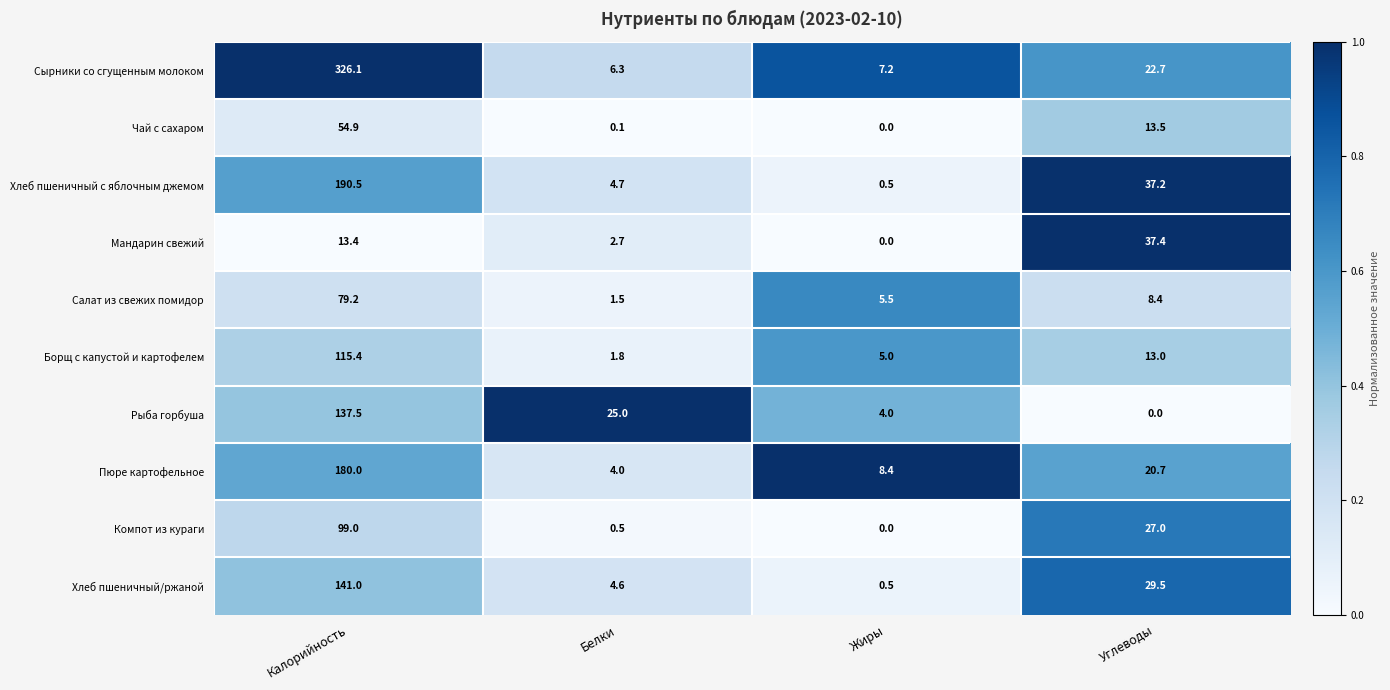

At which category is the sum across all series the highest?

Калорийность